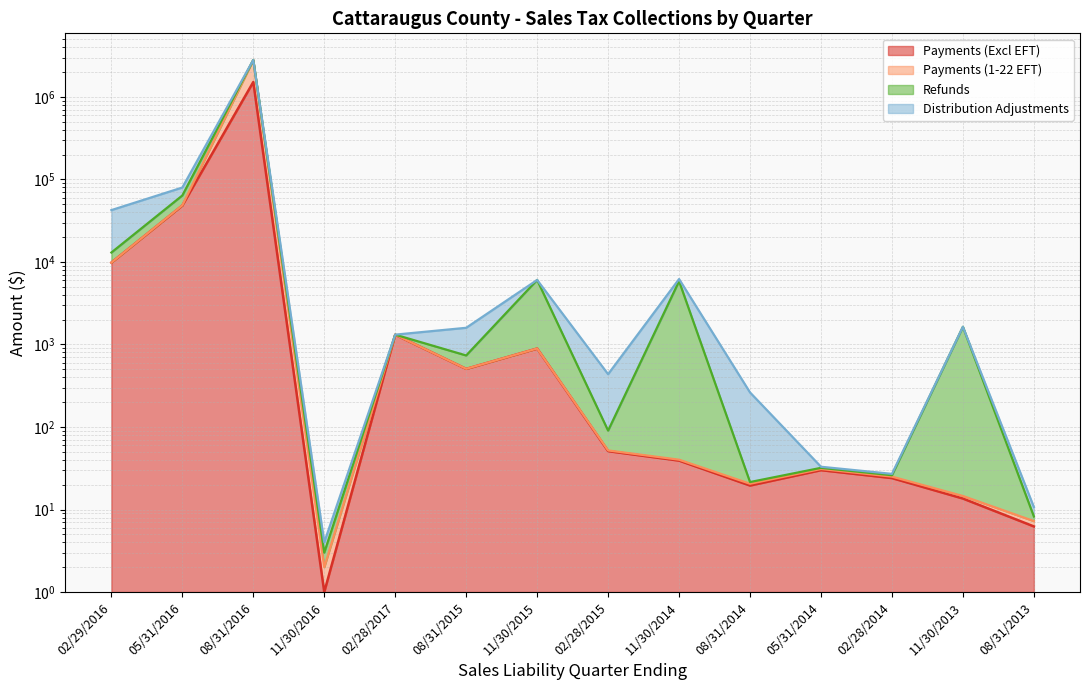

Between 02/29/2016 and 08/31/2013, which is larger?

02/29/2016